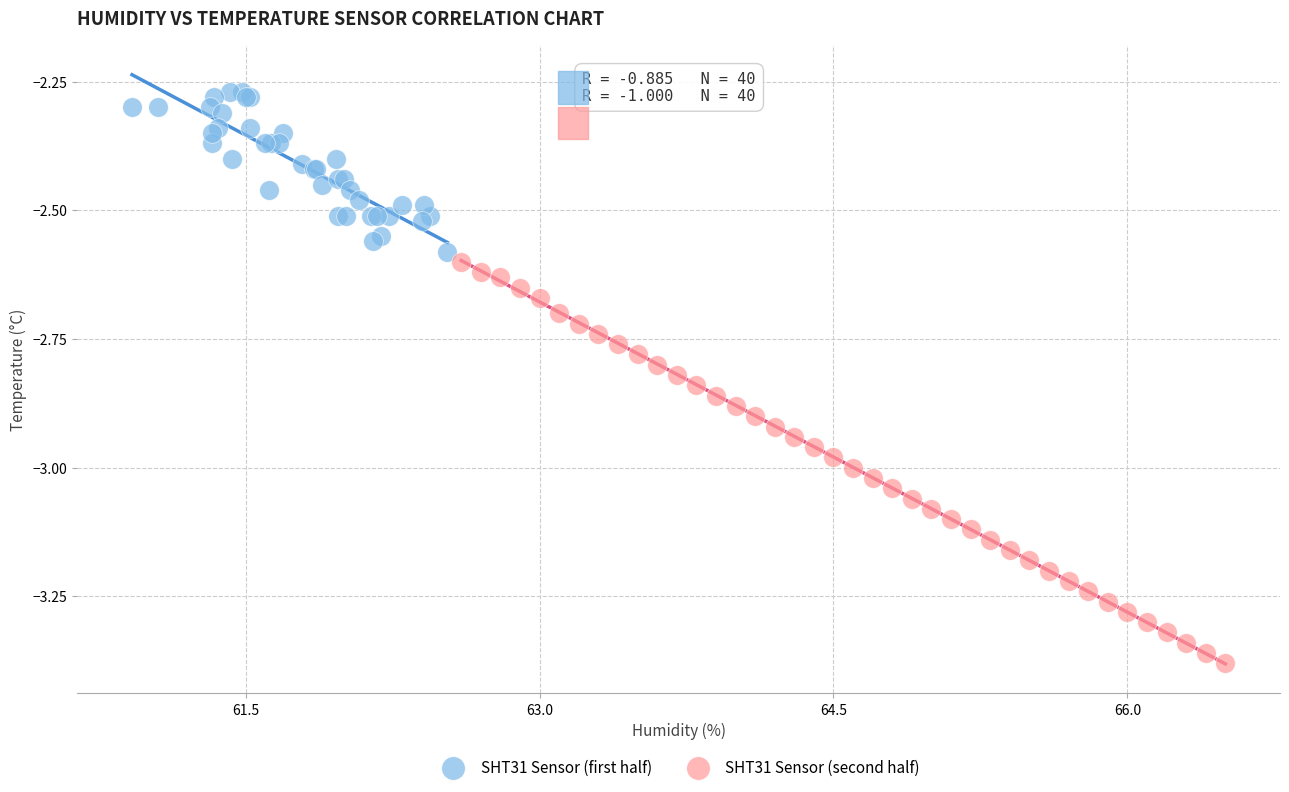

Which series reaches the maximum Y coordinate?

SHT31 Sensor (first half)